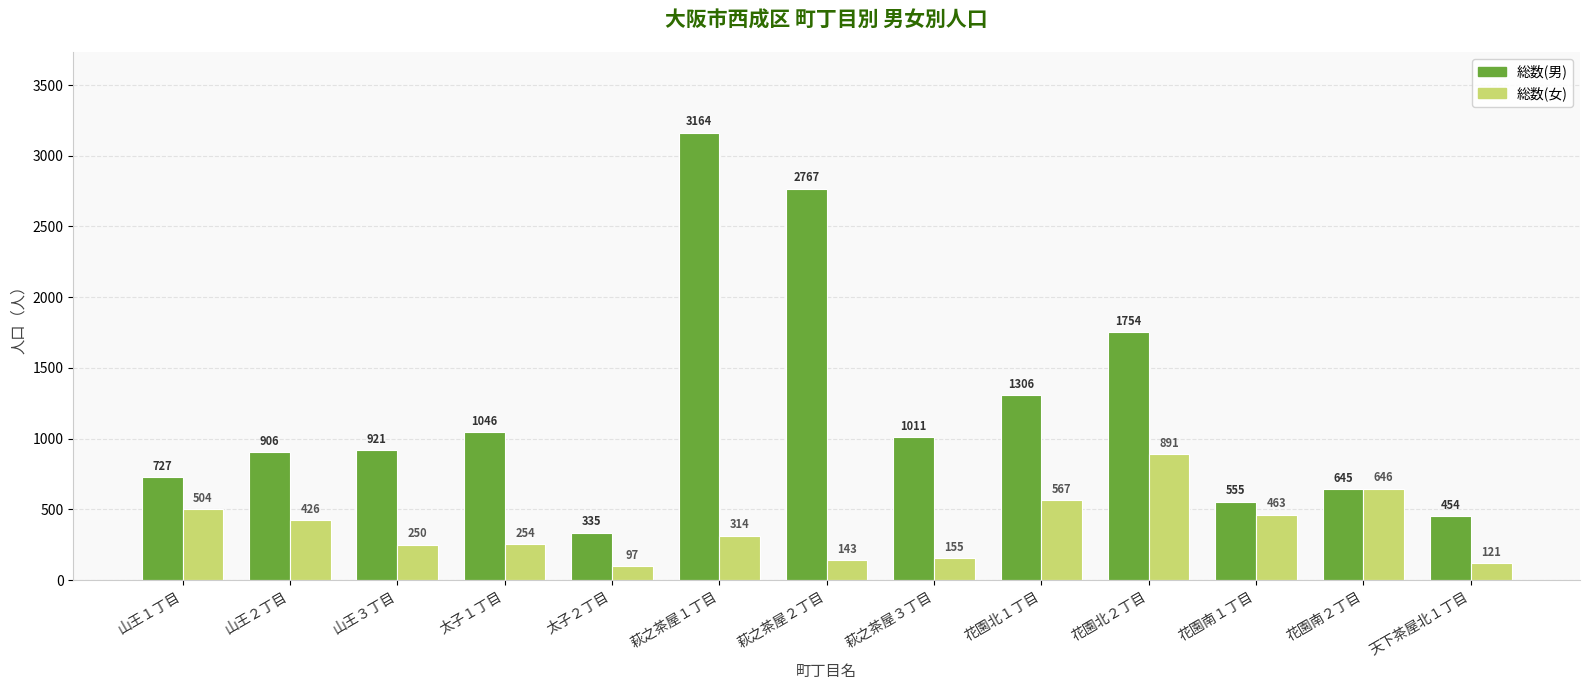

What is the label of the 7th bar from the right?

萩之茶屋２丁目